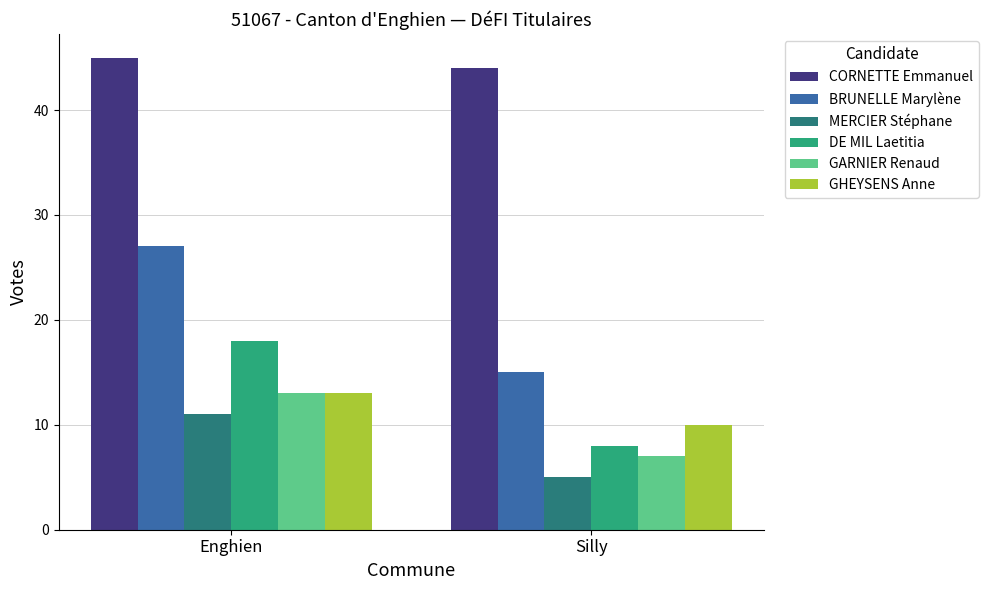

Count the GHEYSENS Anne values in the range 10 to 13.

2